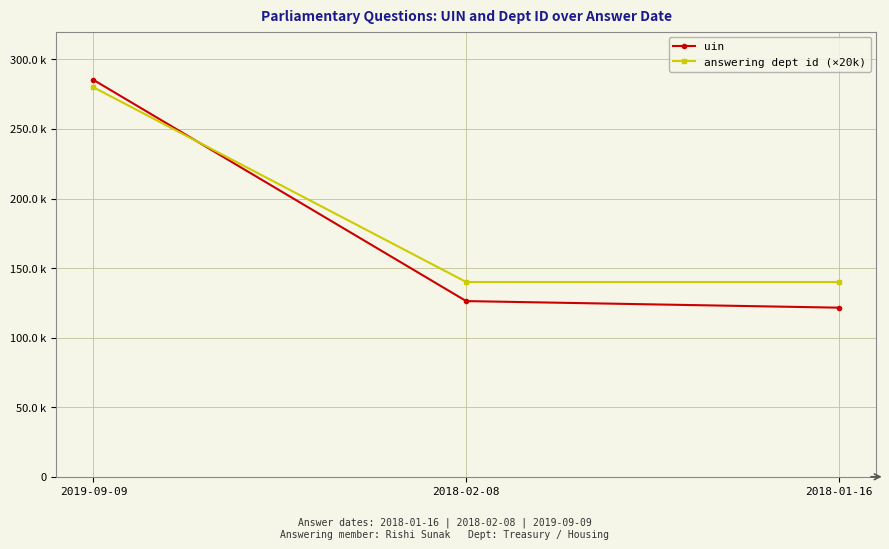

List the series in order of their peak value, lowest first.

answering dept id (×20k), uin